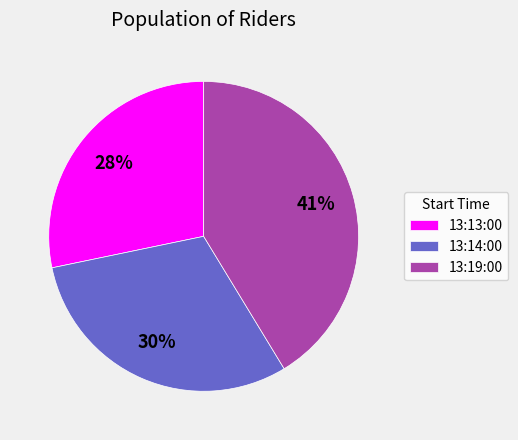

True or false: 13:14:00 accounts for 23% of the total.

False